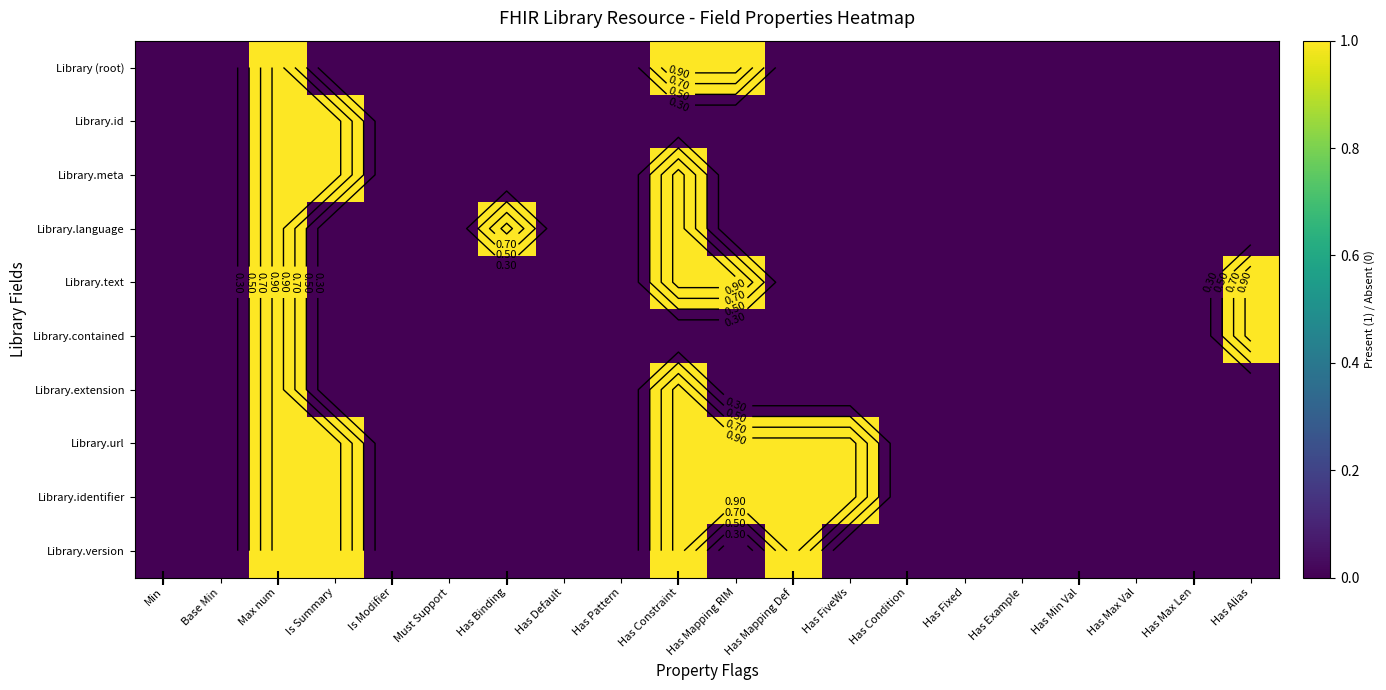

What is the spread (max minus min) of values at Has Constraint?

1